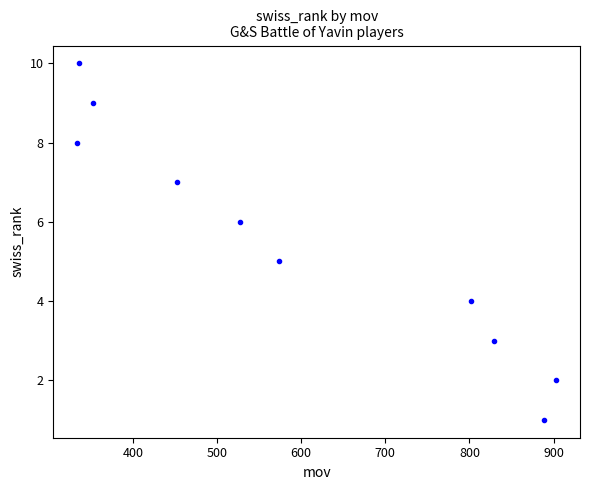

What is the range of Y values (max minus min)?

9